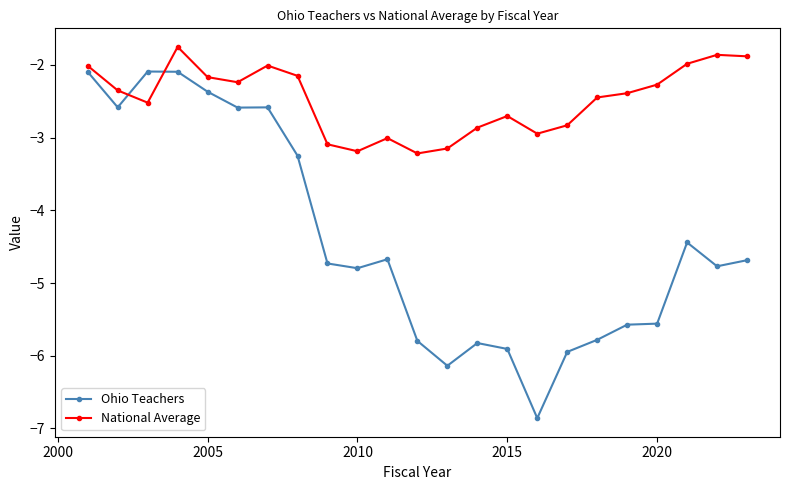

List the series in order of their overall mean, highest first.

National Average, Ohio Teachers